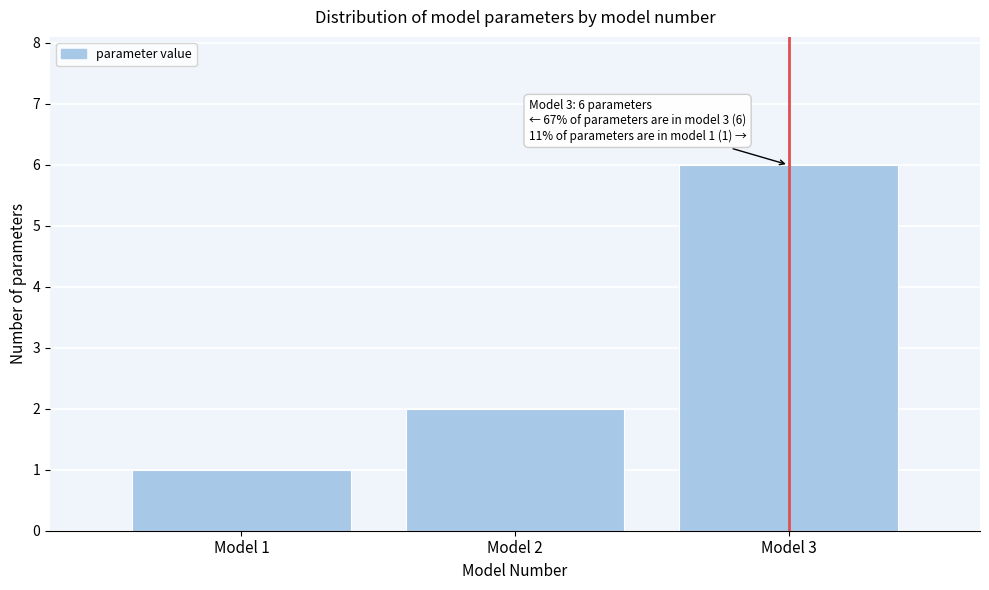

Reading right to left, list all the values displayed in this chart.

Model 3=6	Model 2=2	Model 1=1